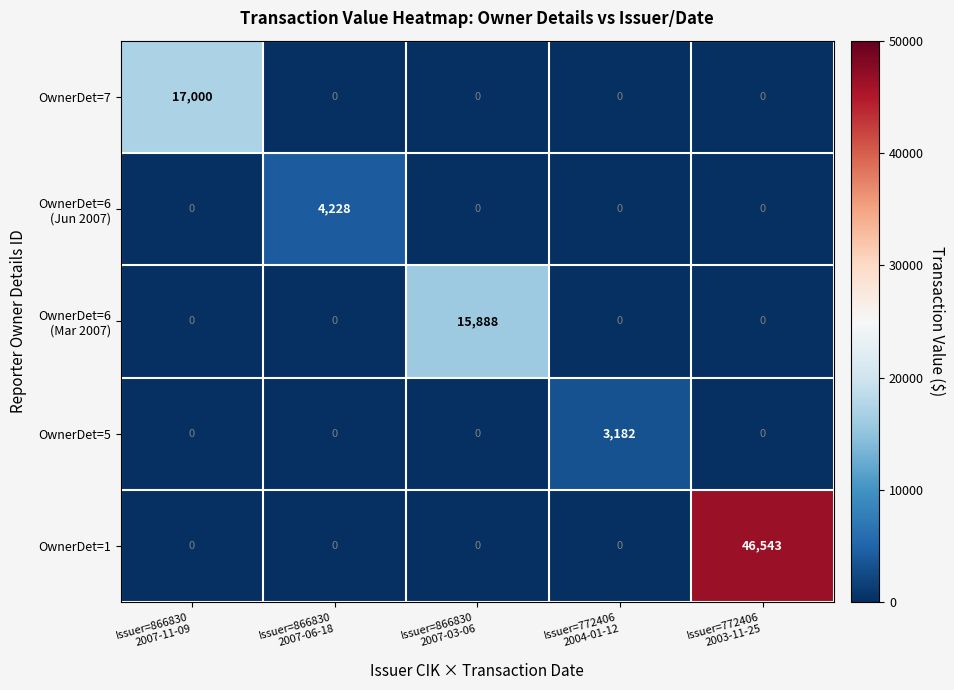

Count the number of categories in the chart.

5